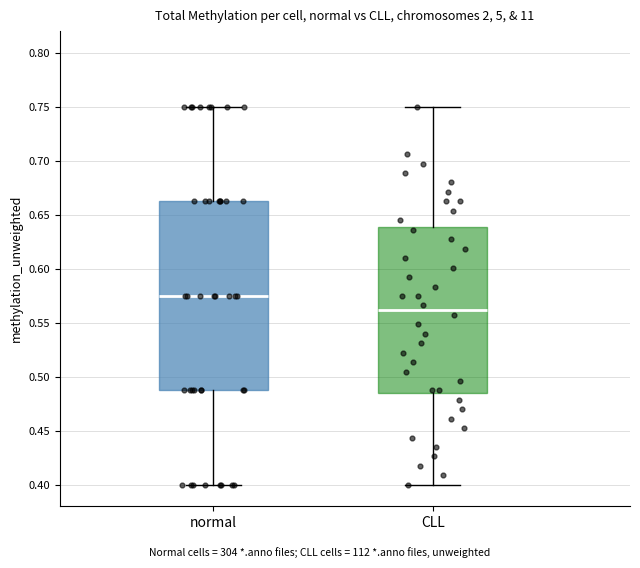

Where does the median line of the box for CLL sit on the y-axis? The values are not printed on the chart, so give them approximately, as read against the axis.

0.560